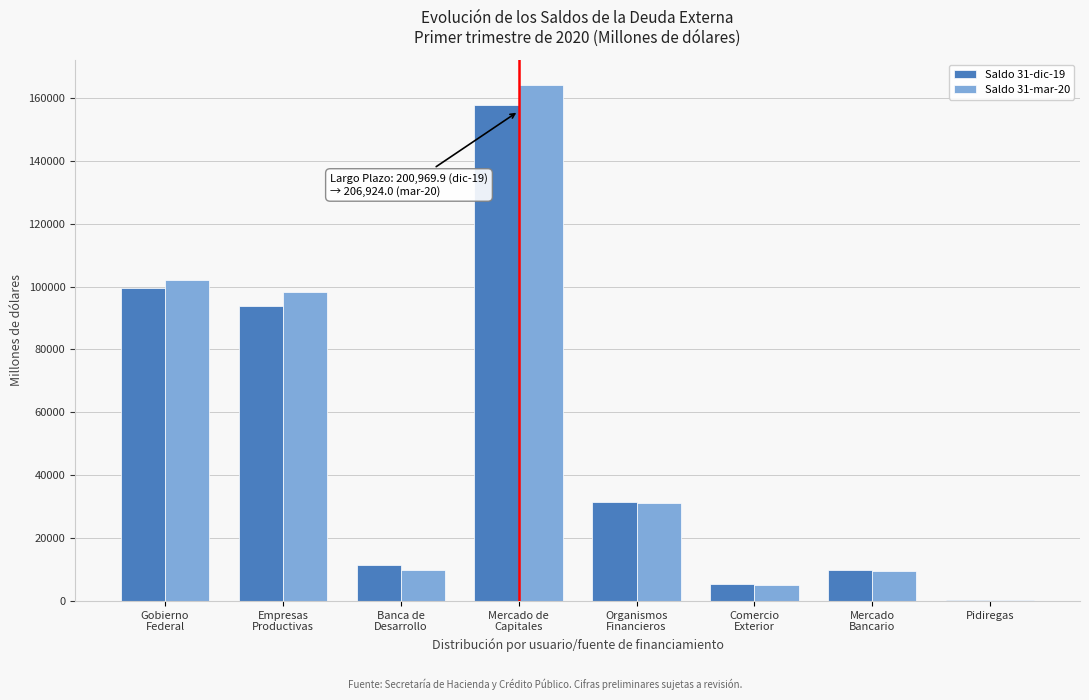

What is the sum of all Saldo 31-mar-20 values?

420799.8